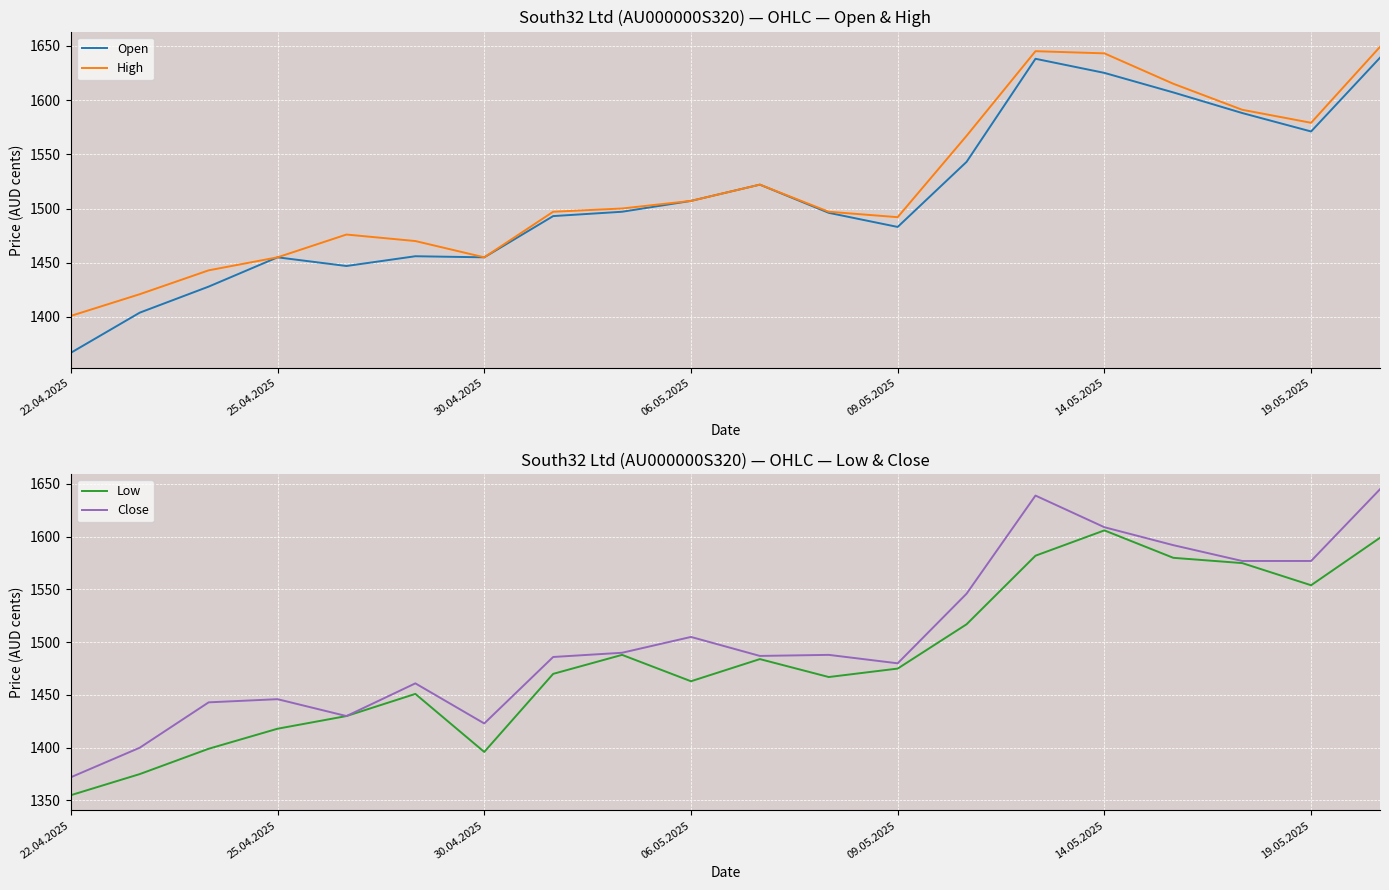

Which category has the lowest value in the Open series?

22.04.2025